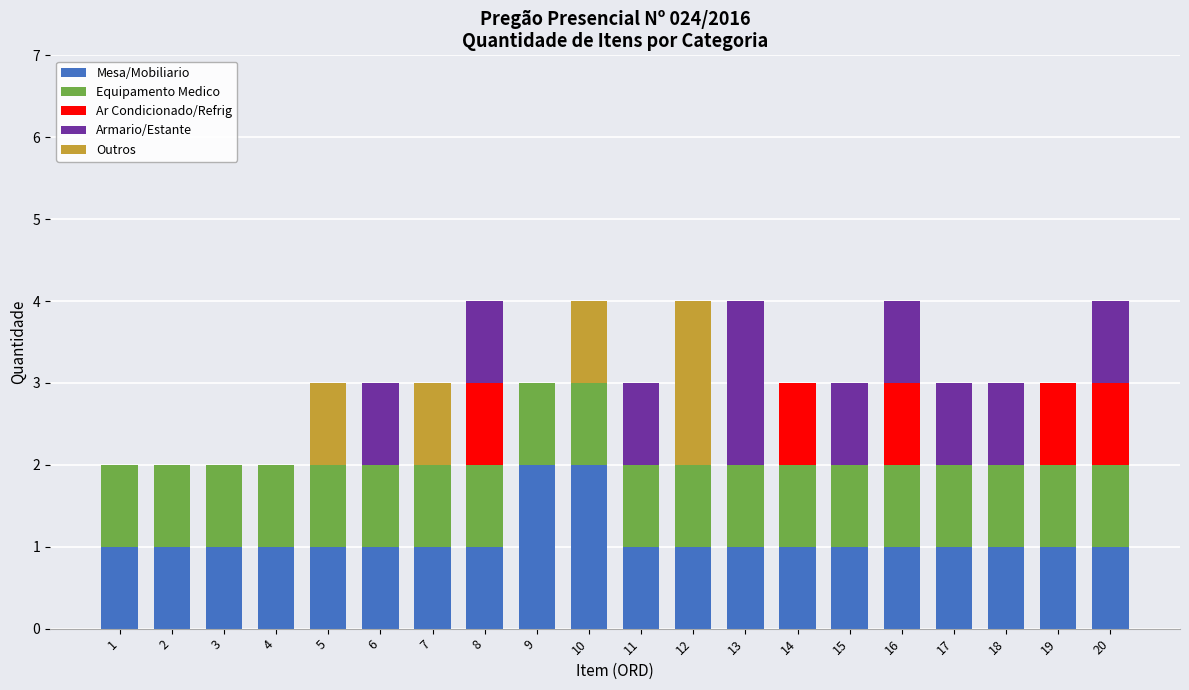

True or false: Mesa/Mobiliario has a value of 4 at 9.

False